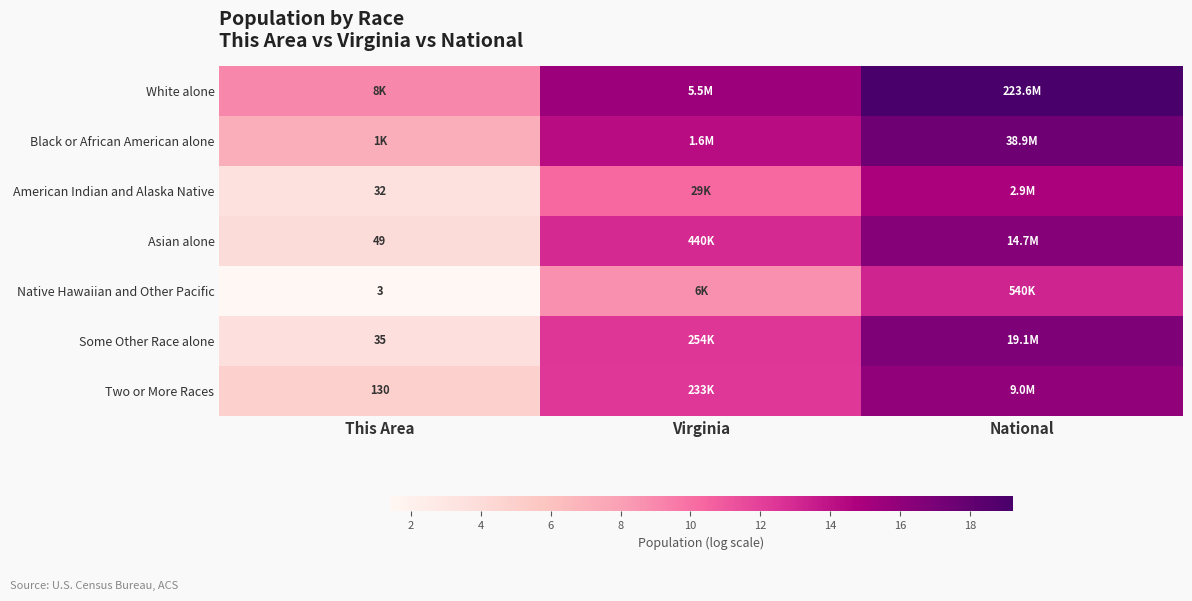

What is the maximum value for Some Other Race alone?

16.8